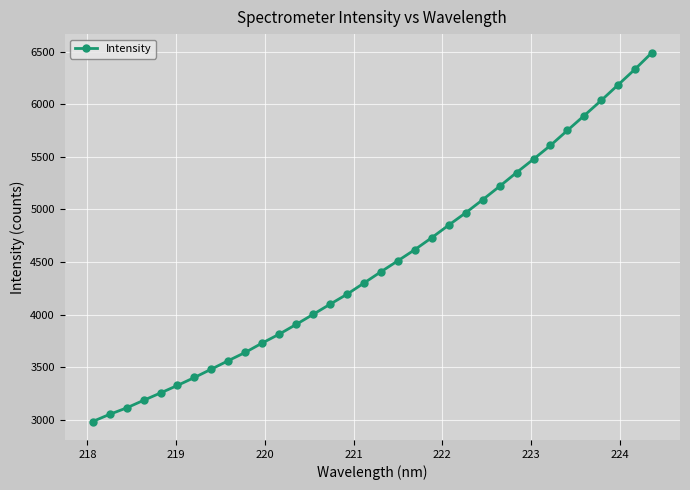

What is the value of the 18th point from the left?

4406.6